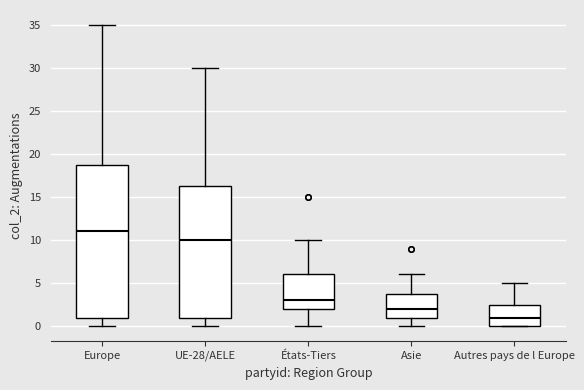

Reading left to right, read every box against the y-axis: the position of its median line, the range the box covers, and the ends of its whiskers. The values are not printed on the chart, so give them approximately, as read against the axis.

Europe: median 11.0, box 1.0 to 19.0, whiskers 0.0 to 35.0
UE-28/AELE: median 10.0, box 1.0 to 16.5, whiskers 0.0 to 30.0
États-Tiers: median 3.0, box 2.0 to 6.0, whiskers 0.0 to 10.0
Asie: median 2.0, box 1.0 to 4.0, whiskers 0.0 to 6.0
Autres pays de l Europe: median 1.0, box 0.0 to 2.5, whiskers 0.0 to 5.0